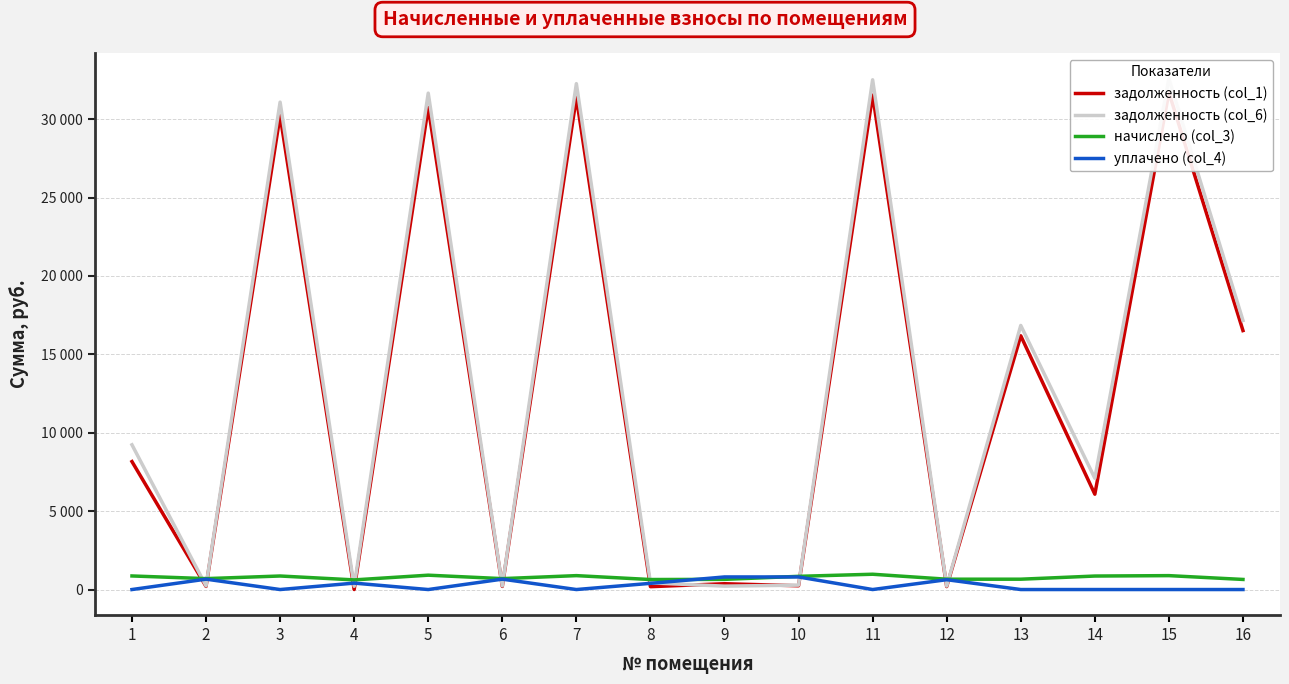

Rank the series by their maximum value, from highest to lowest.

задолженность (col_6), задолженность (col_1), начислено (col_3), уплачено (col_4)